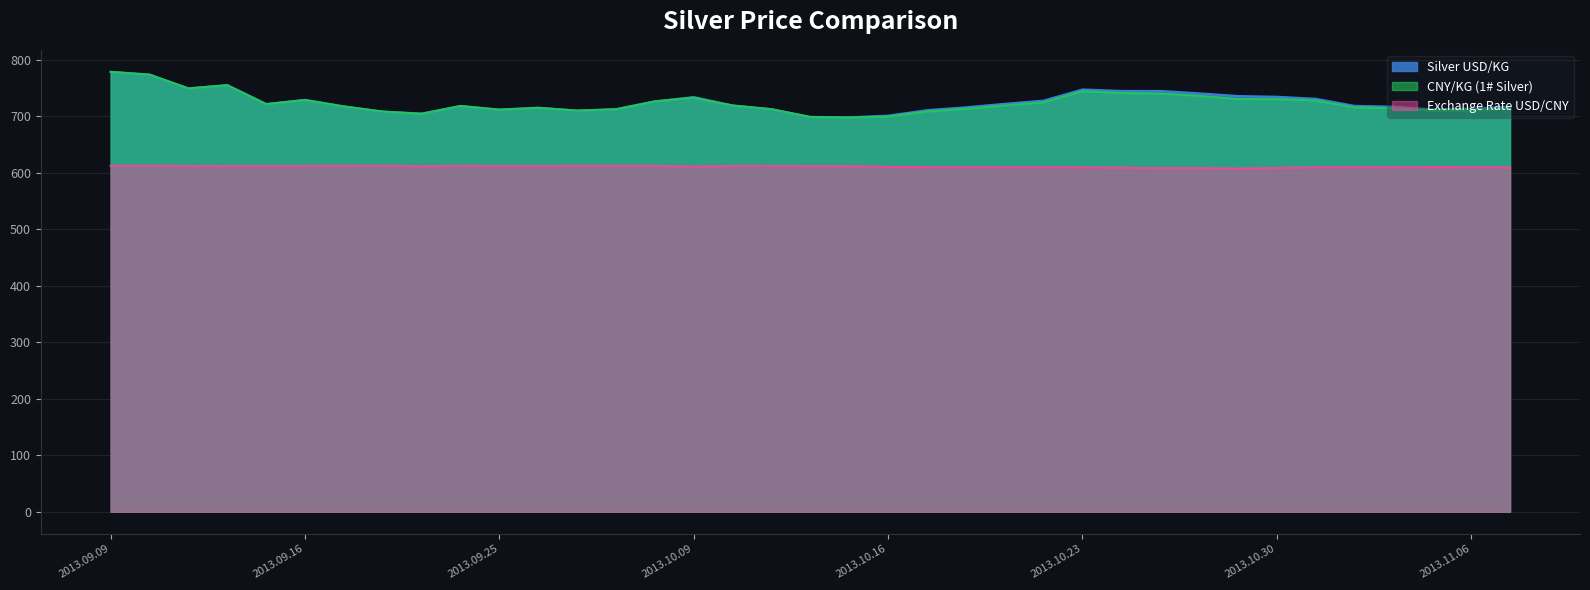

Which series has the largest total across all categories?

Silver USD/KG